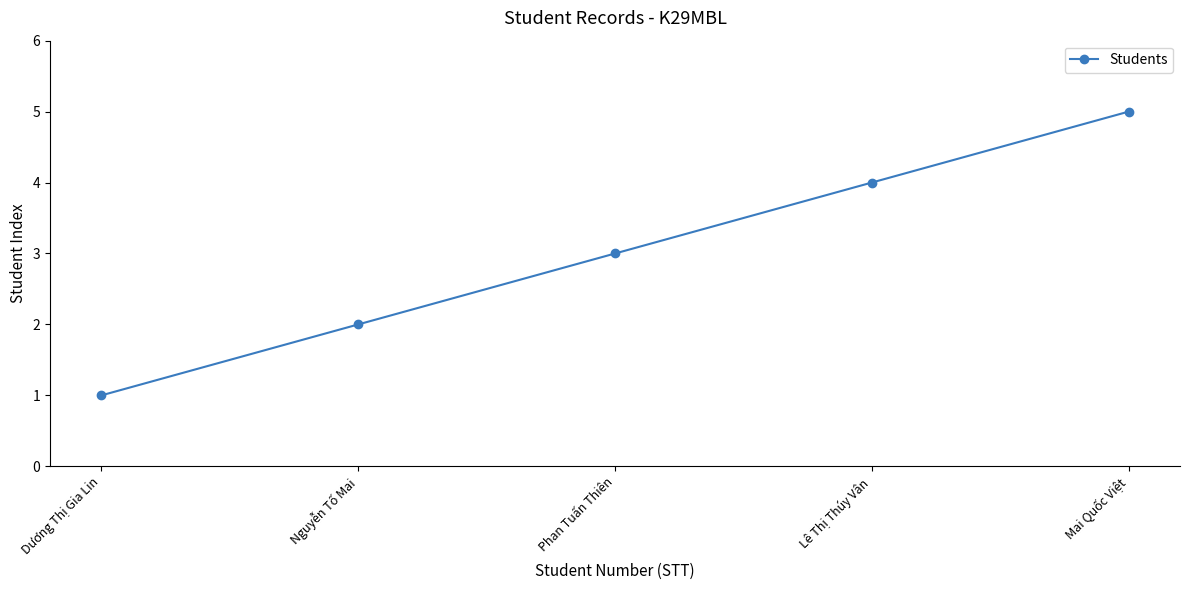

What is the value of the 1st point from the left?

1